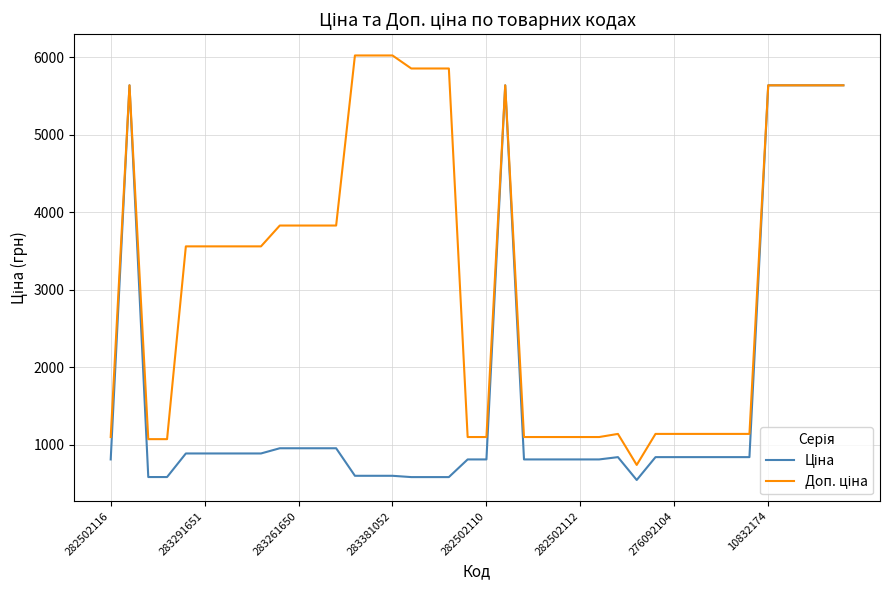

What is the minimum value shown in the chart?

547.8